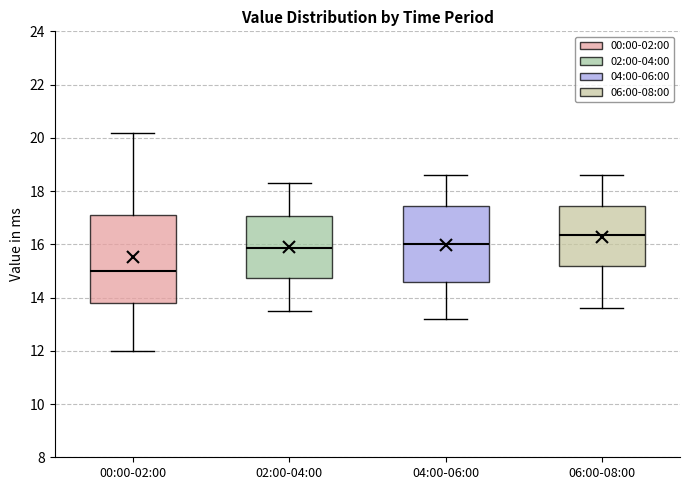

Which box is the tallest, from its lower edge to its upper edge?

00:00-02:00